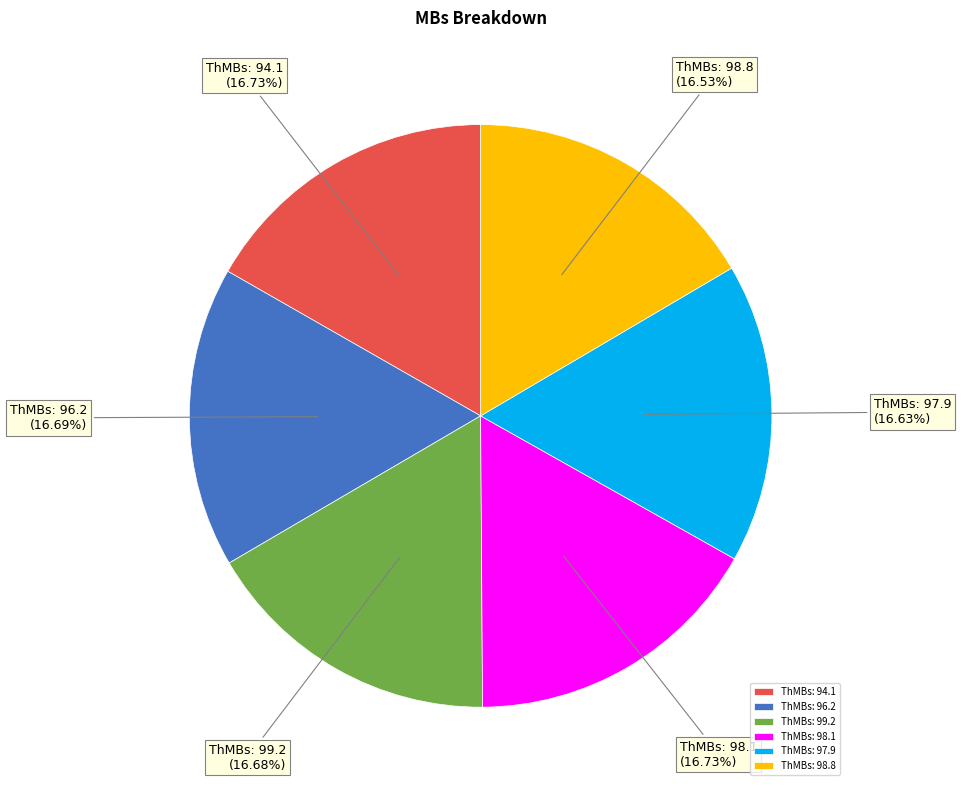

Does any single category account for the majority?

No